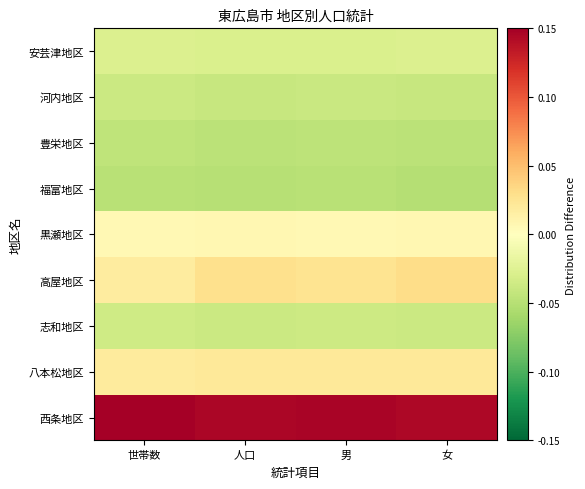

Which has a higher value, 世帯数 or 人口?

世帯数